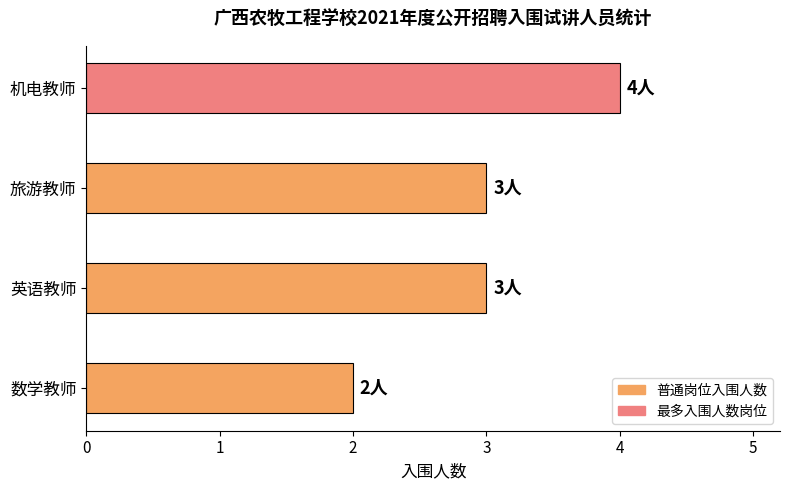

How many bars are there in total?

4